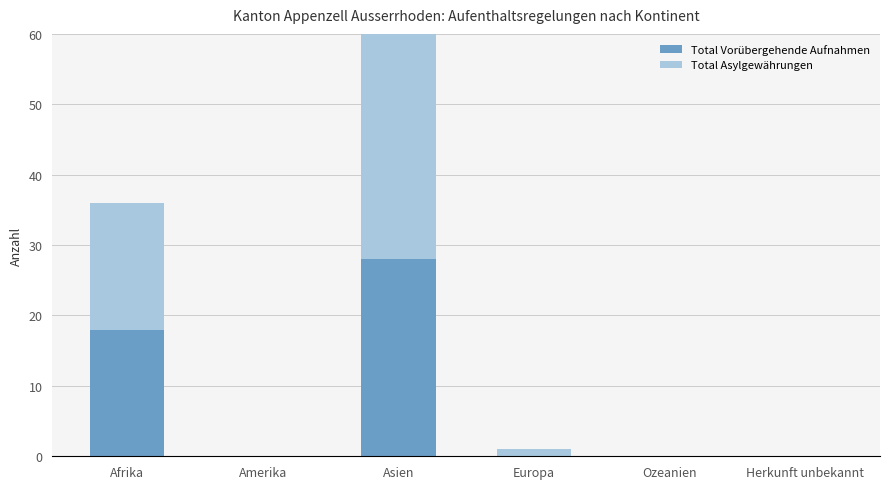

Reading right to left, extract all data points from this chart.

Total Vorübergehende Aufnahmen: Herkunft unbekannt=0	Ozeanien=0	Europa=0	Asien=28	Amerika=0	Afrika=18
Total Asylgewährungen: Herkunft unbekannt=0	Ozeanien=0	Europa=1	Asien=34	Amerika=0	Afrika=18